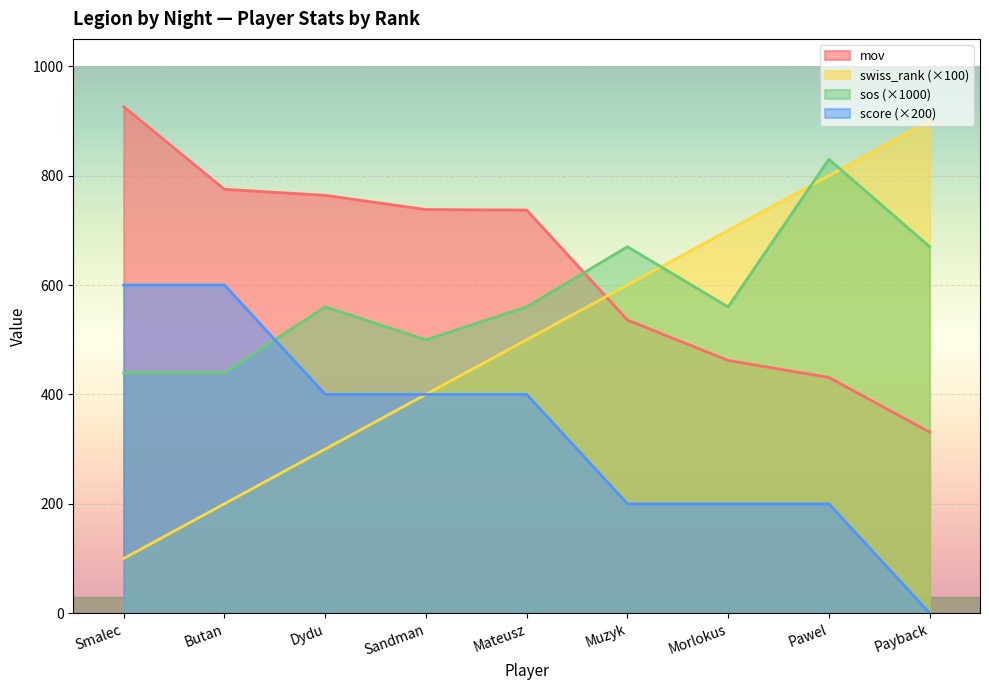

What position from the right is Sandman?

6